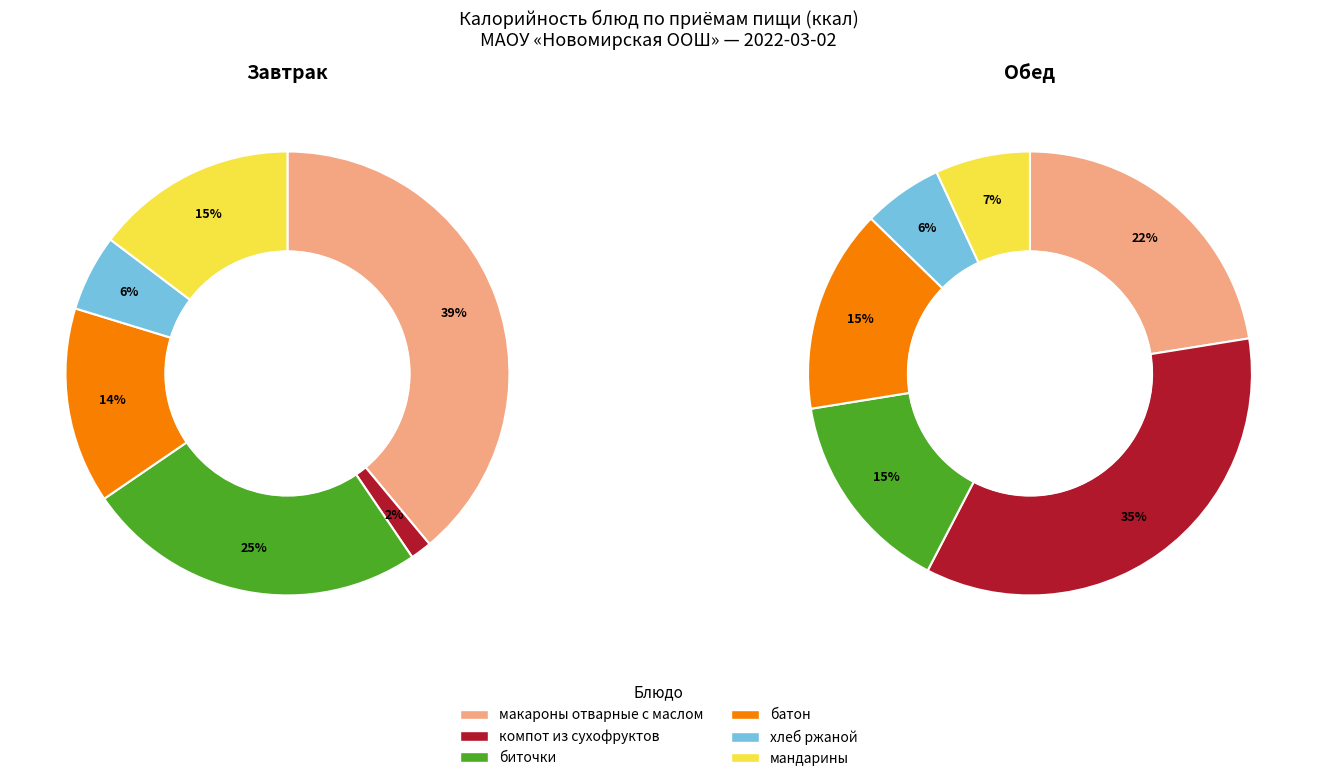

To the nearest percent, what percentage of the pie is макароны отварные с маслом?

39%